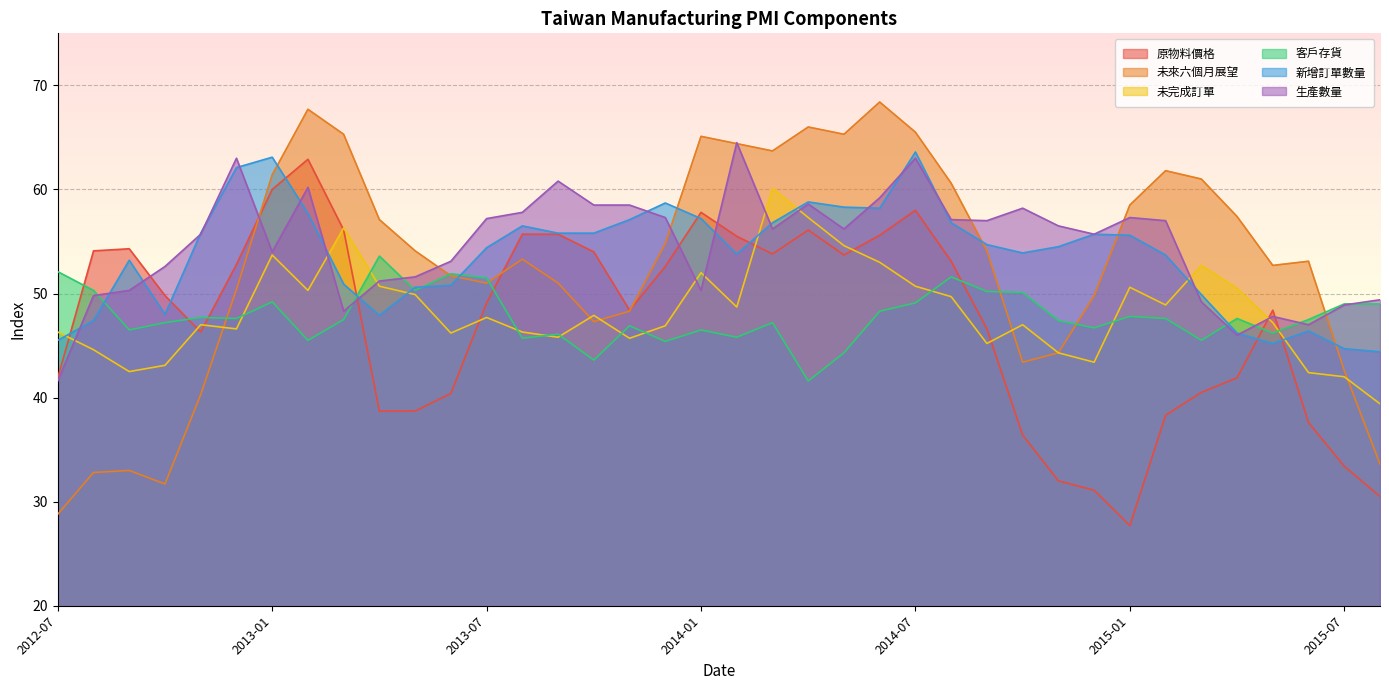

True or false: 未來六個月展望 has a value of 85.9 at 2013-07.

False